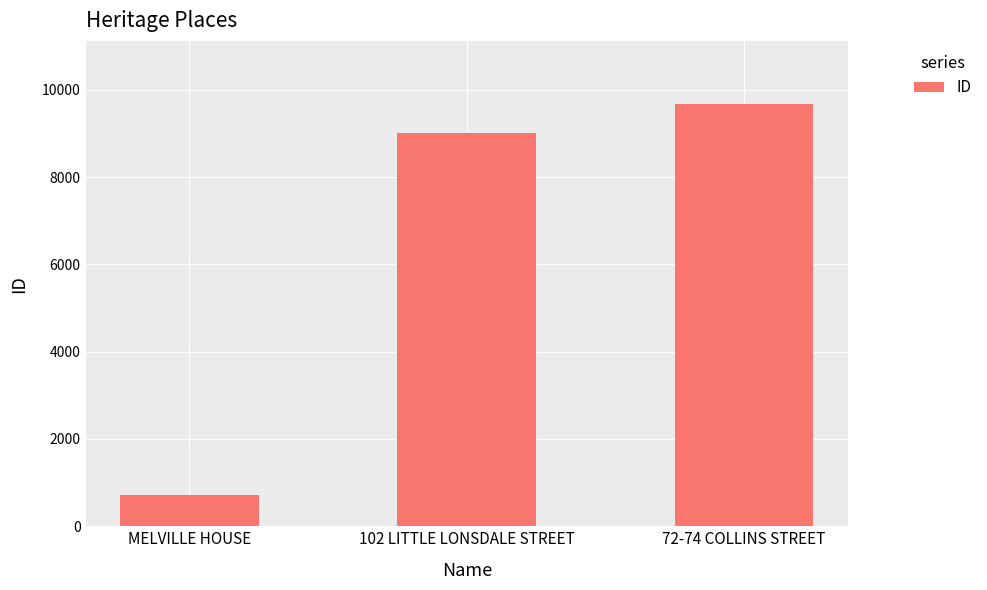

What position from the left is 102 LITTLE LONSDALE STREET?

2